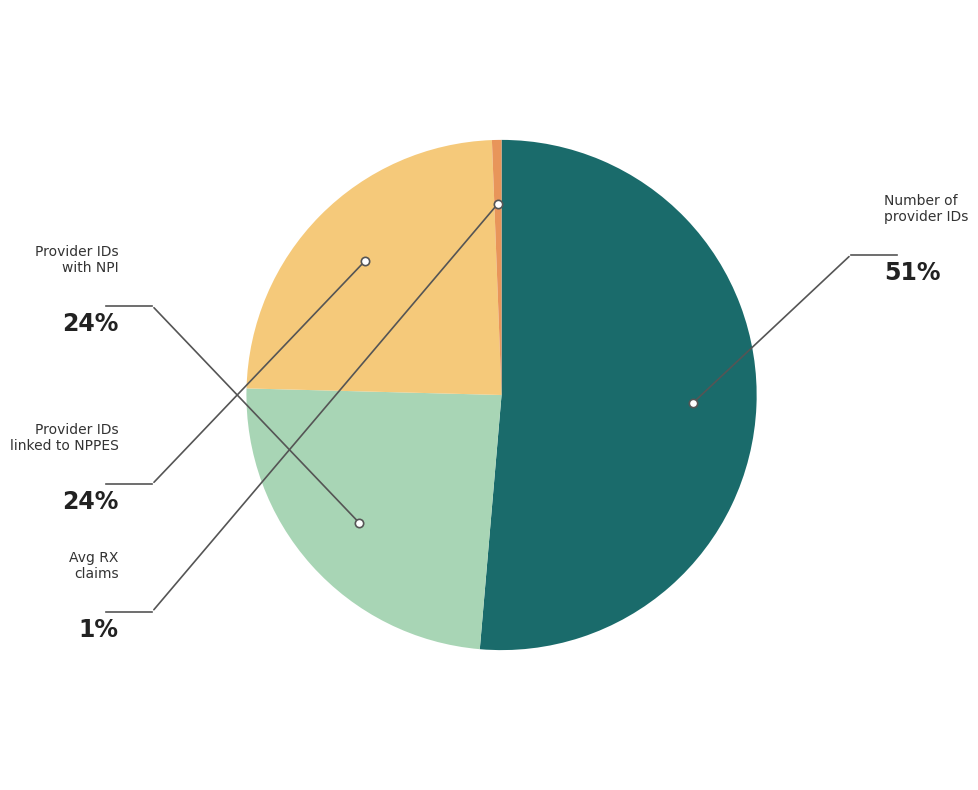

Is Avg RX claims the majority of the pie?

No